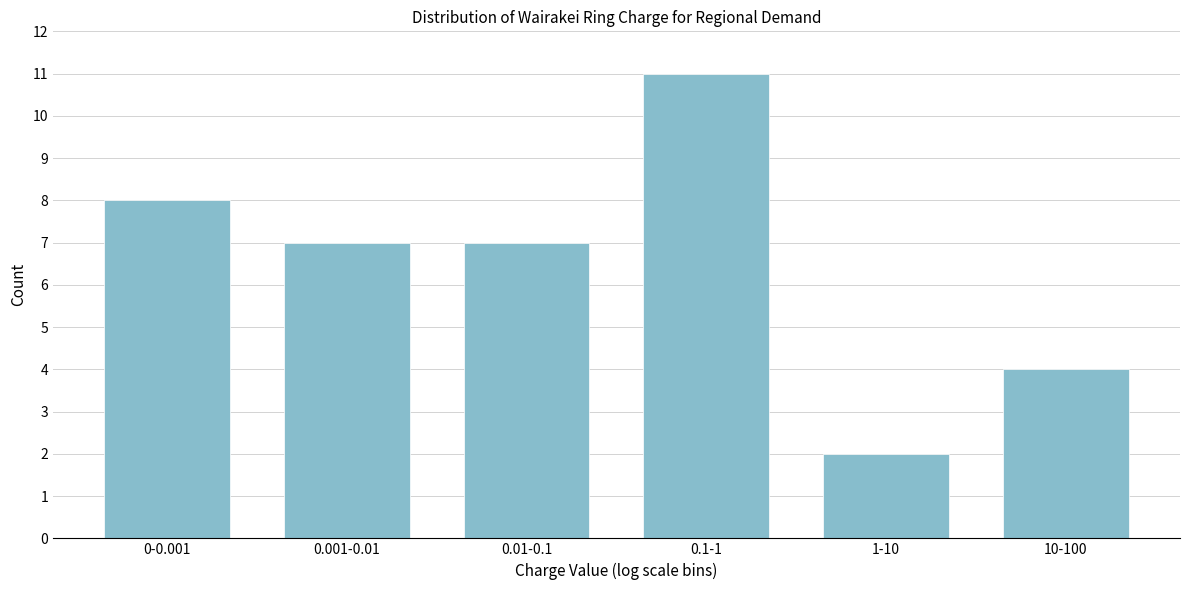

Reading left to right, what are all the values shown in this chart?

0-0.001=8	0.001-0.01=7	0.01-0.1=7	0.1-1=11	1-10=2	10-100=4